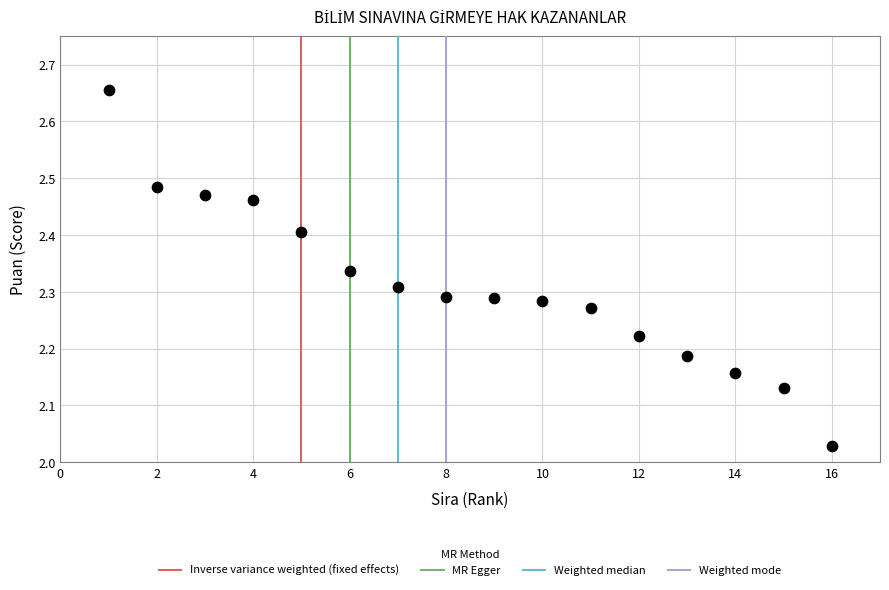

What is the range of X values (max minus min)?

15.0